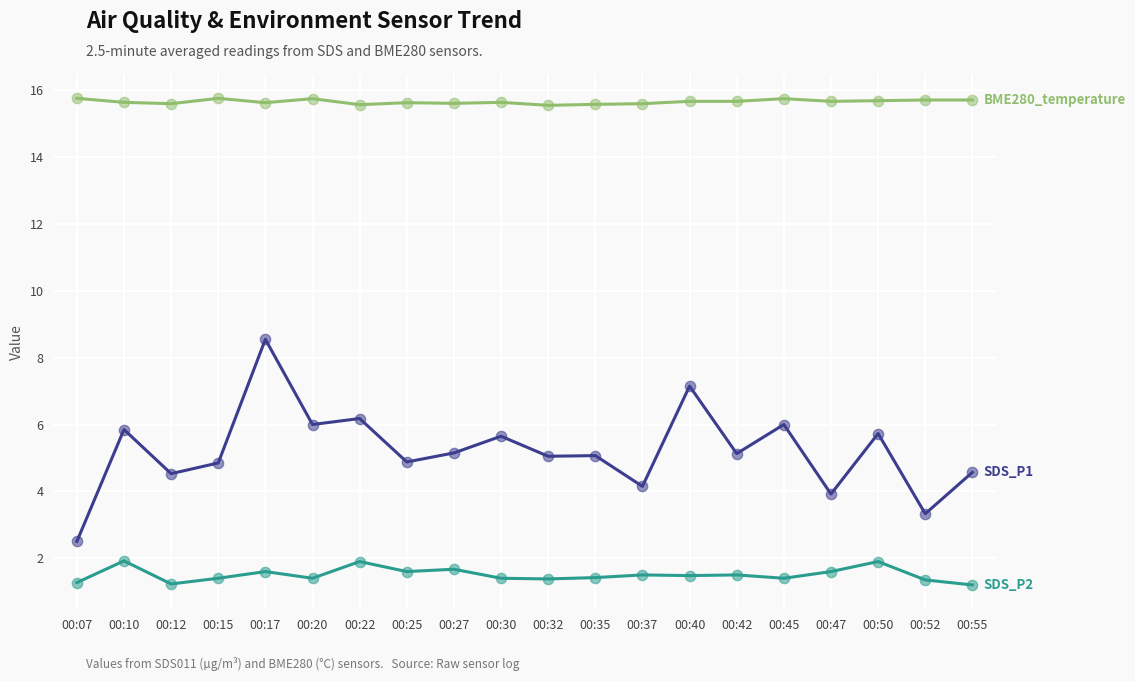

At which category is the sum across all series the highest?

00:17